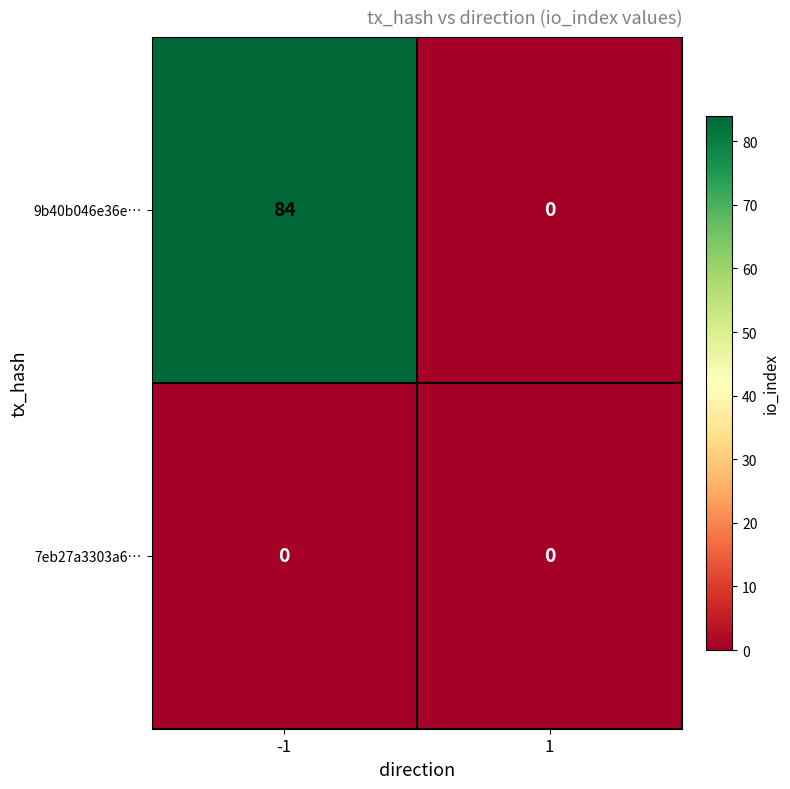

Which series has the largest range (max minus min)?

9b40b046e36e…